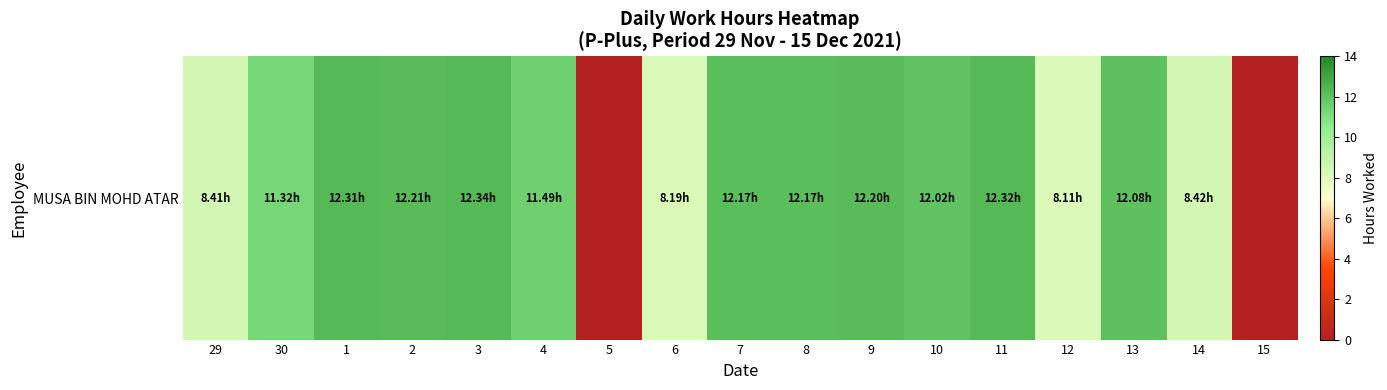

How many values are below 12?

8